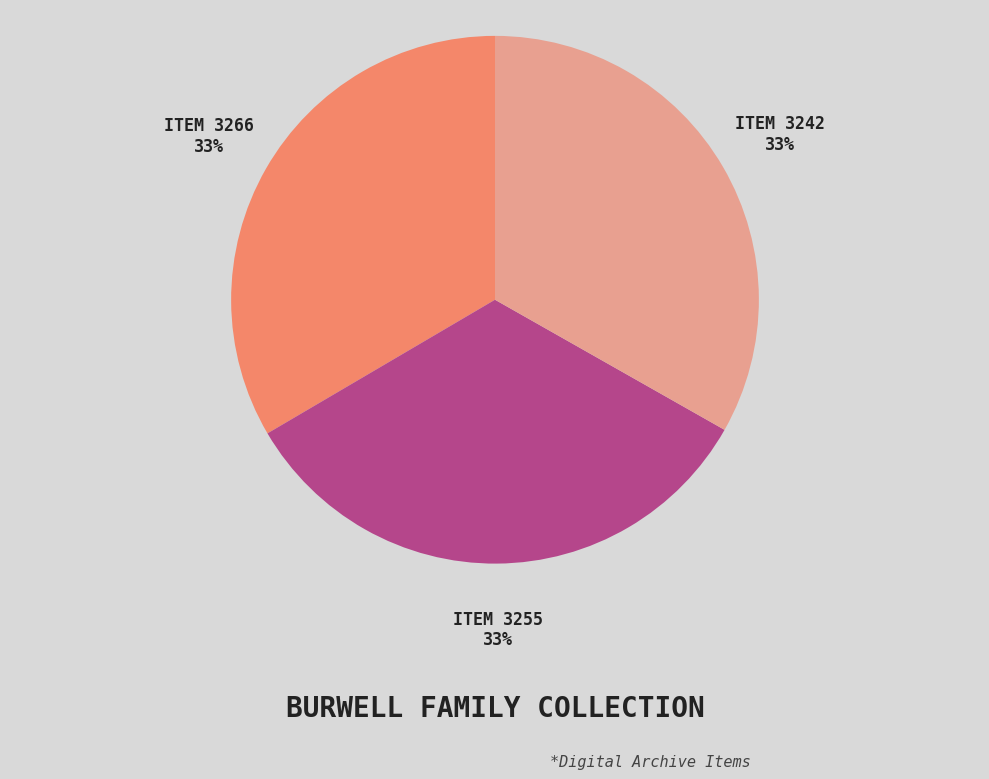

How many slices are in this pie chart?

3